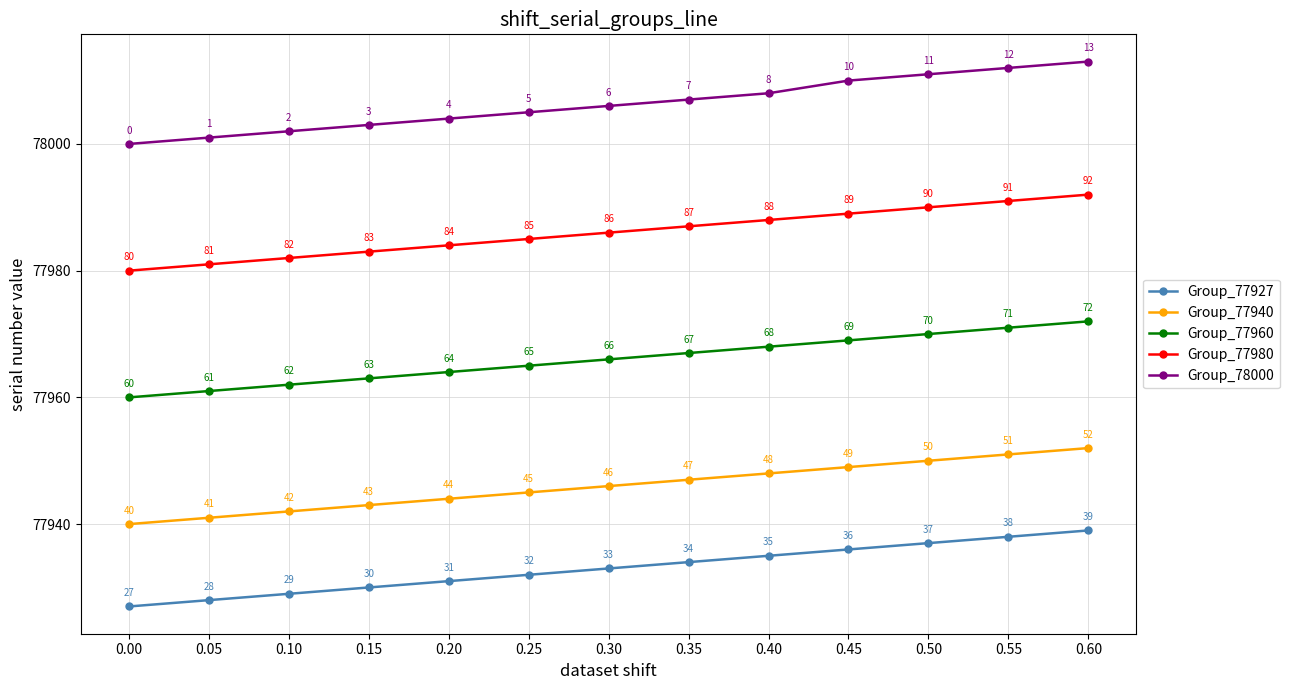

How many values in the Group_77980 series are below 77986?

6